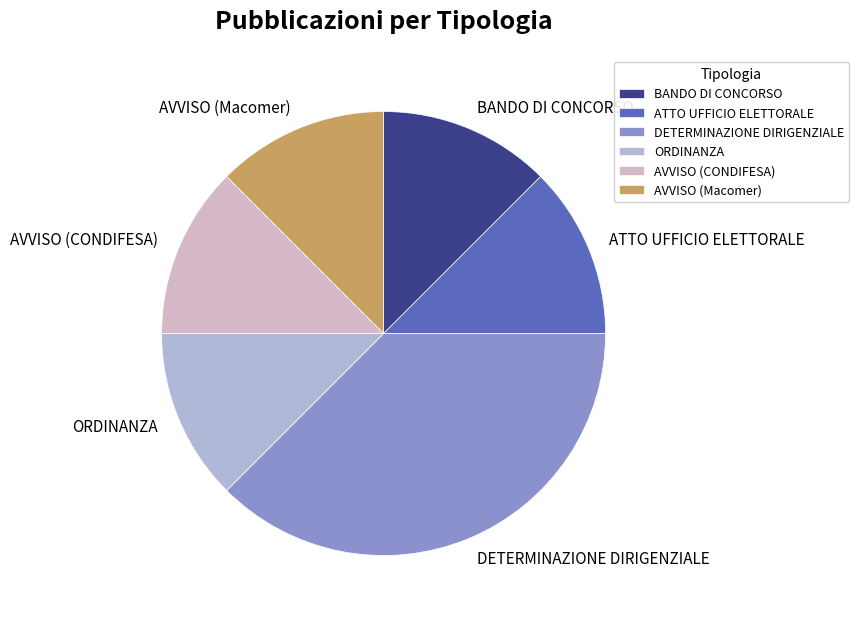

True or false: AVVISO (Macomer) accounts for 22% of the total.

False